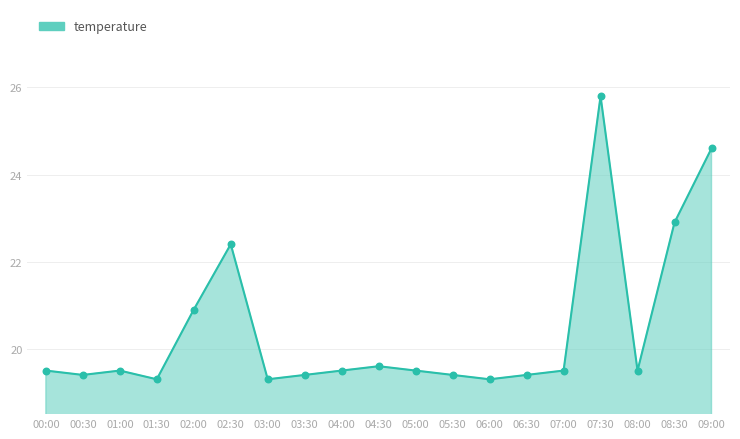

Approximately how many times larger is the value at 05:00 compared to 04:00?

1.0